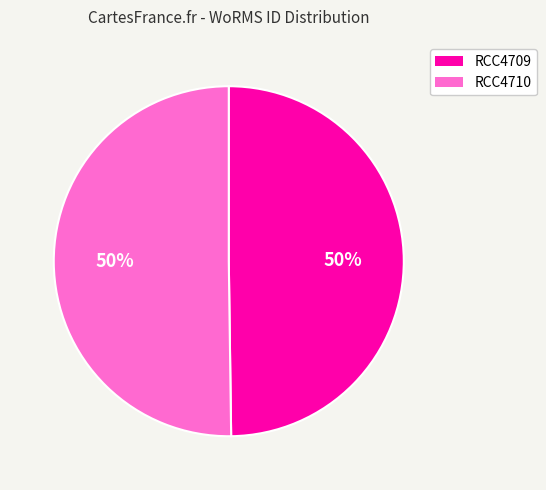

The RCC4709 slice represents 35% of the pie. True or false?

False